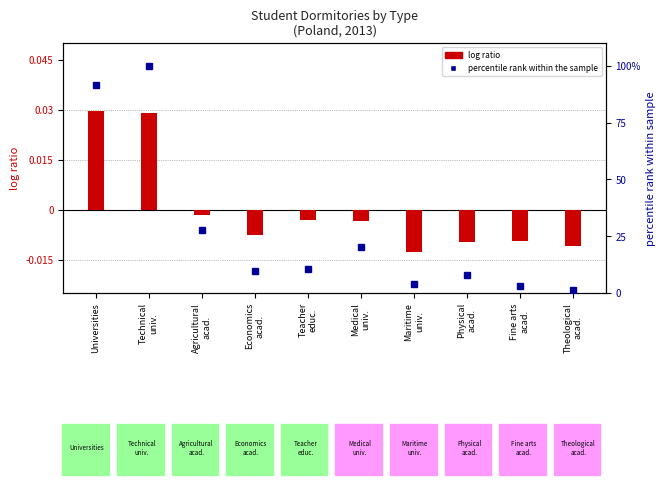

At which label does log ratio (dormitories) reach its minimum?

Maritime
univ.